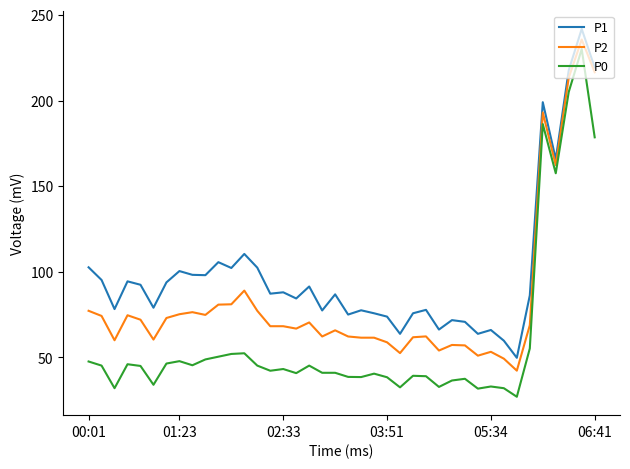

Which series has the largest total across all categories?

P1